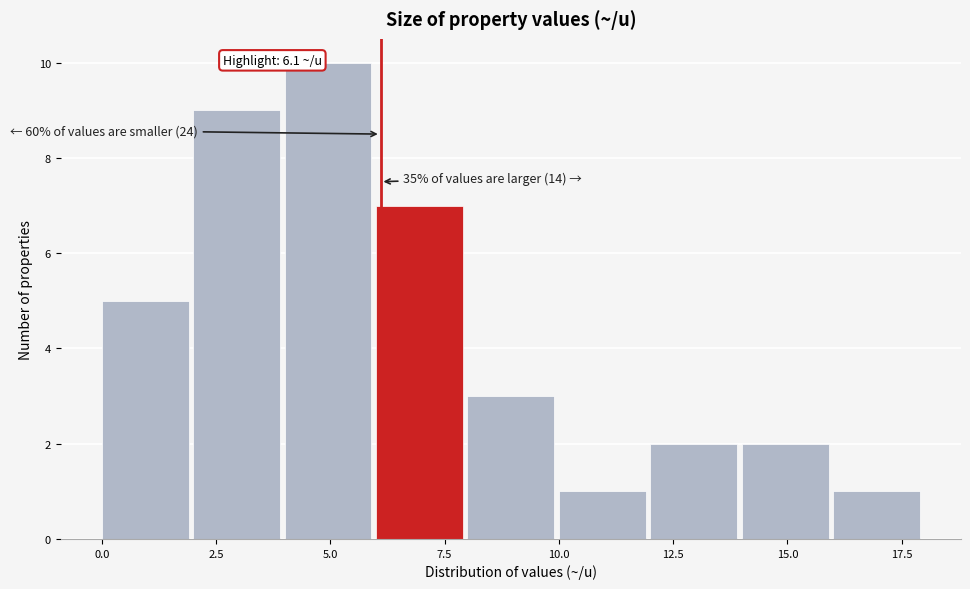

Over which range of the x-axis is the bar tallest?

4 to 6